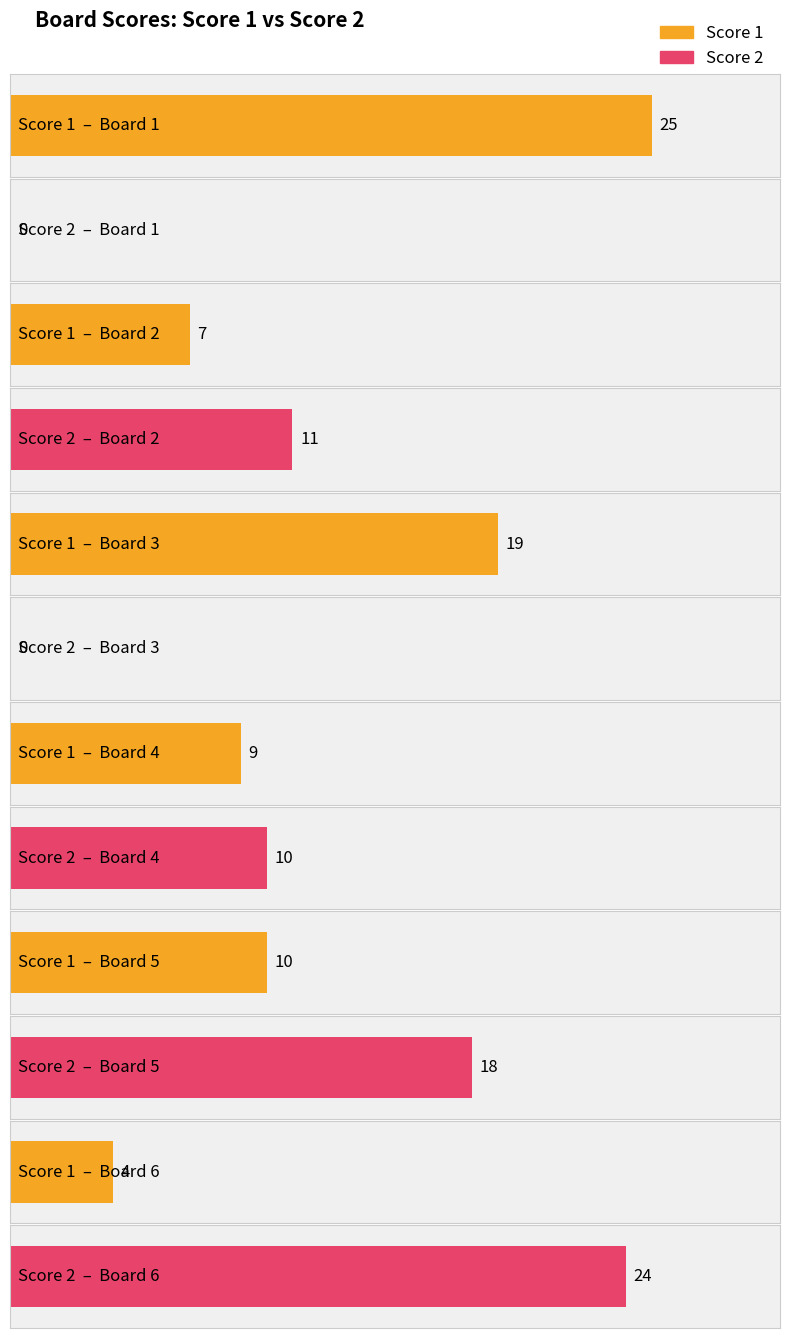

Reading left to right, extract all data points from this chart.

Score 1: 25	7	19	9	10	4
Score 2: 0	11	0	10	18	24